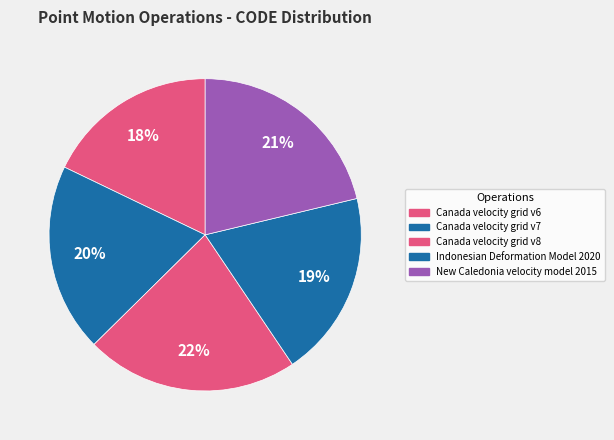

Count the number of slices in the pie.

5